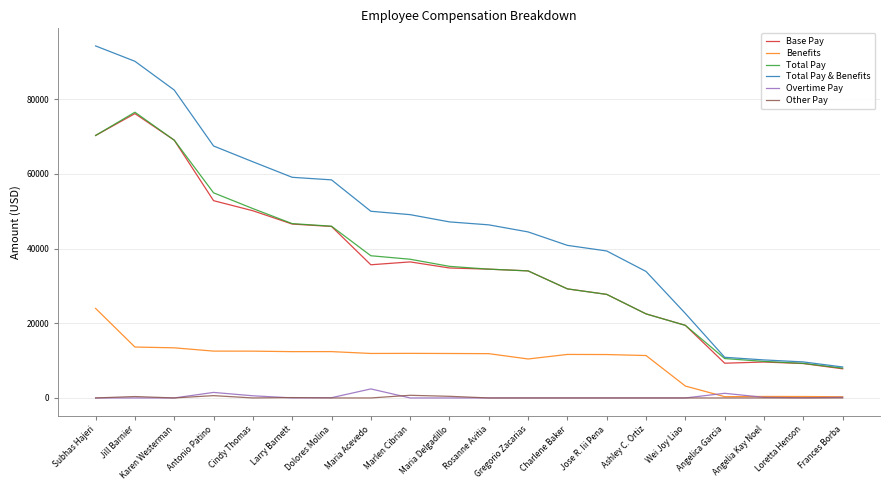

Is the value of Total Pay & Benefits at Maria Acevedo greater than the value of Base Pay at Maria Delgadillo?

Yes